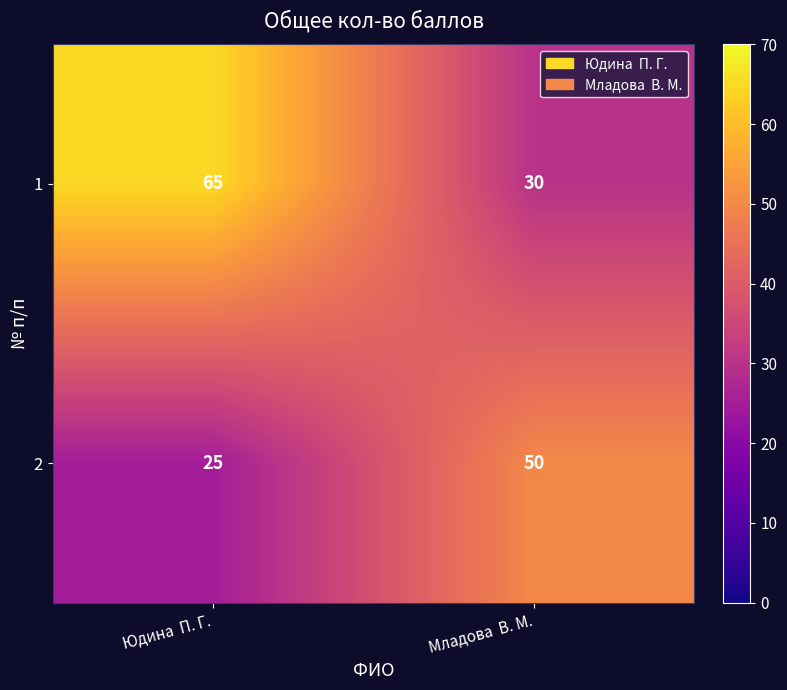

At which category does the chart reach its peak across all series?

Юдина  П. Г.